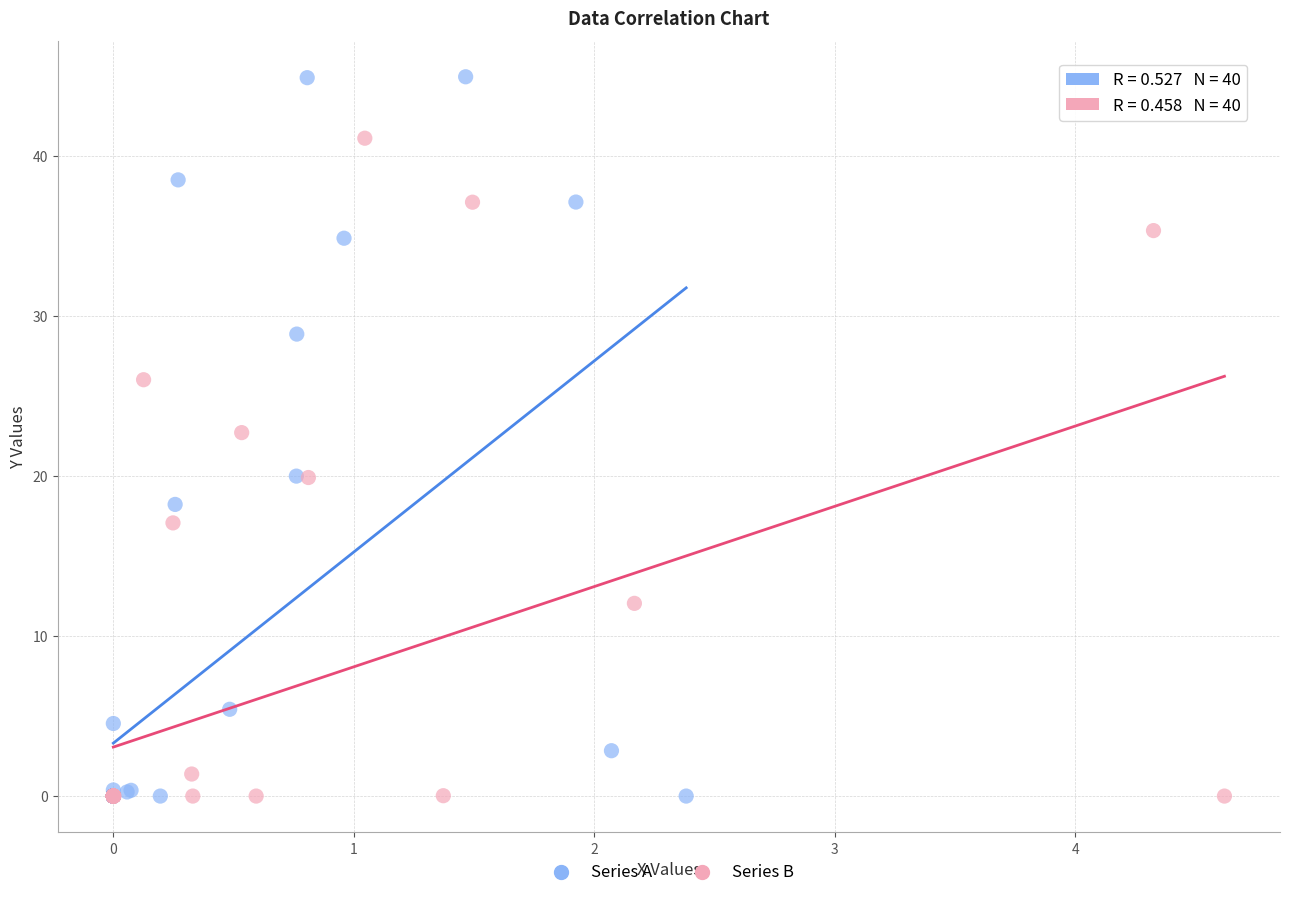

Which series has the widest spread of Y values?

Series A